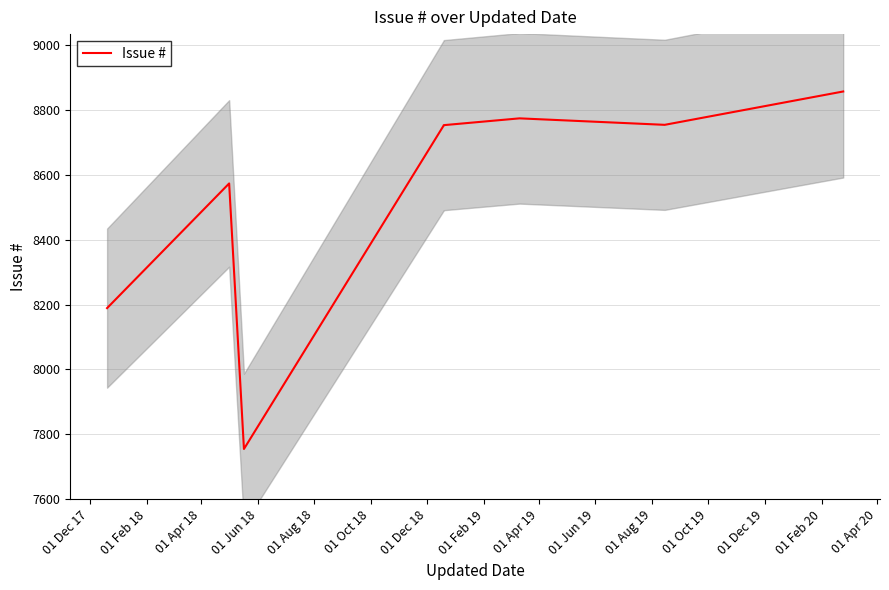

The chart shows a value of 8189 at 01 Dec 17. True or false?

True